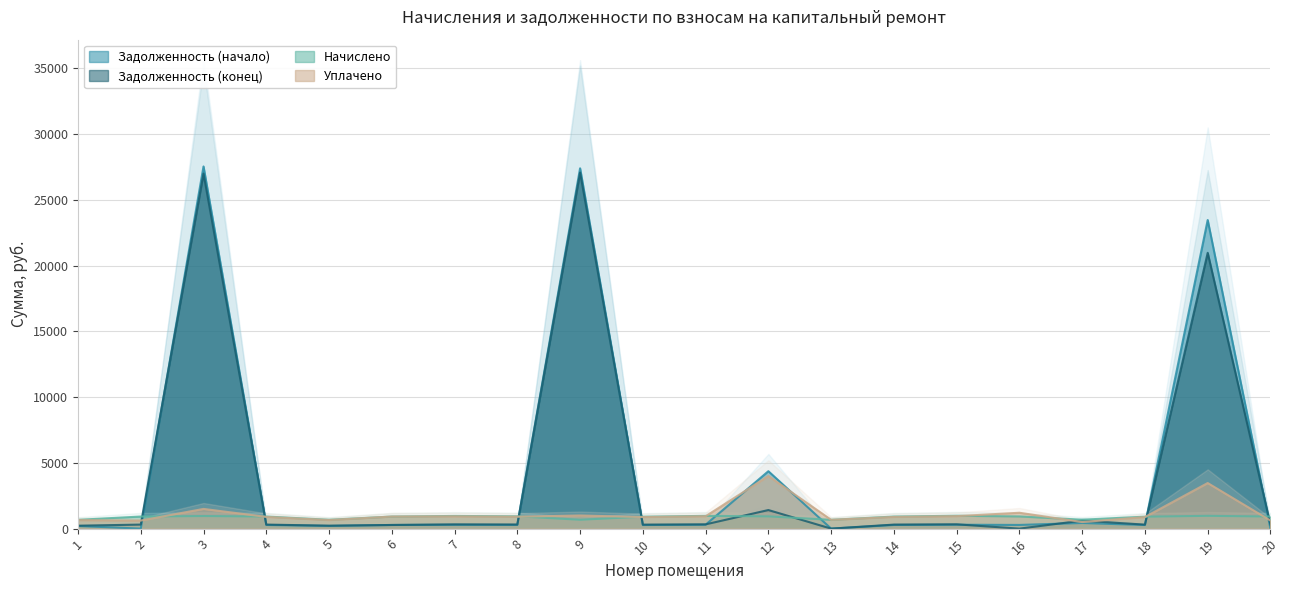

True or false: Начислено has a value of 676.0 at 9.

True